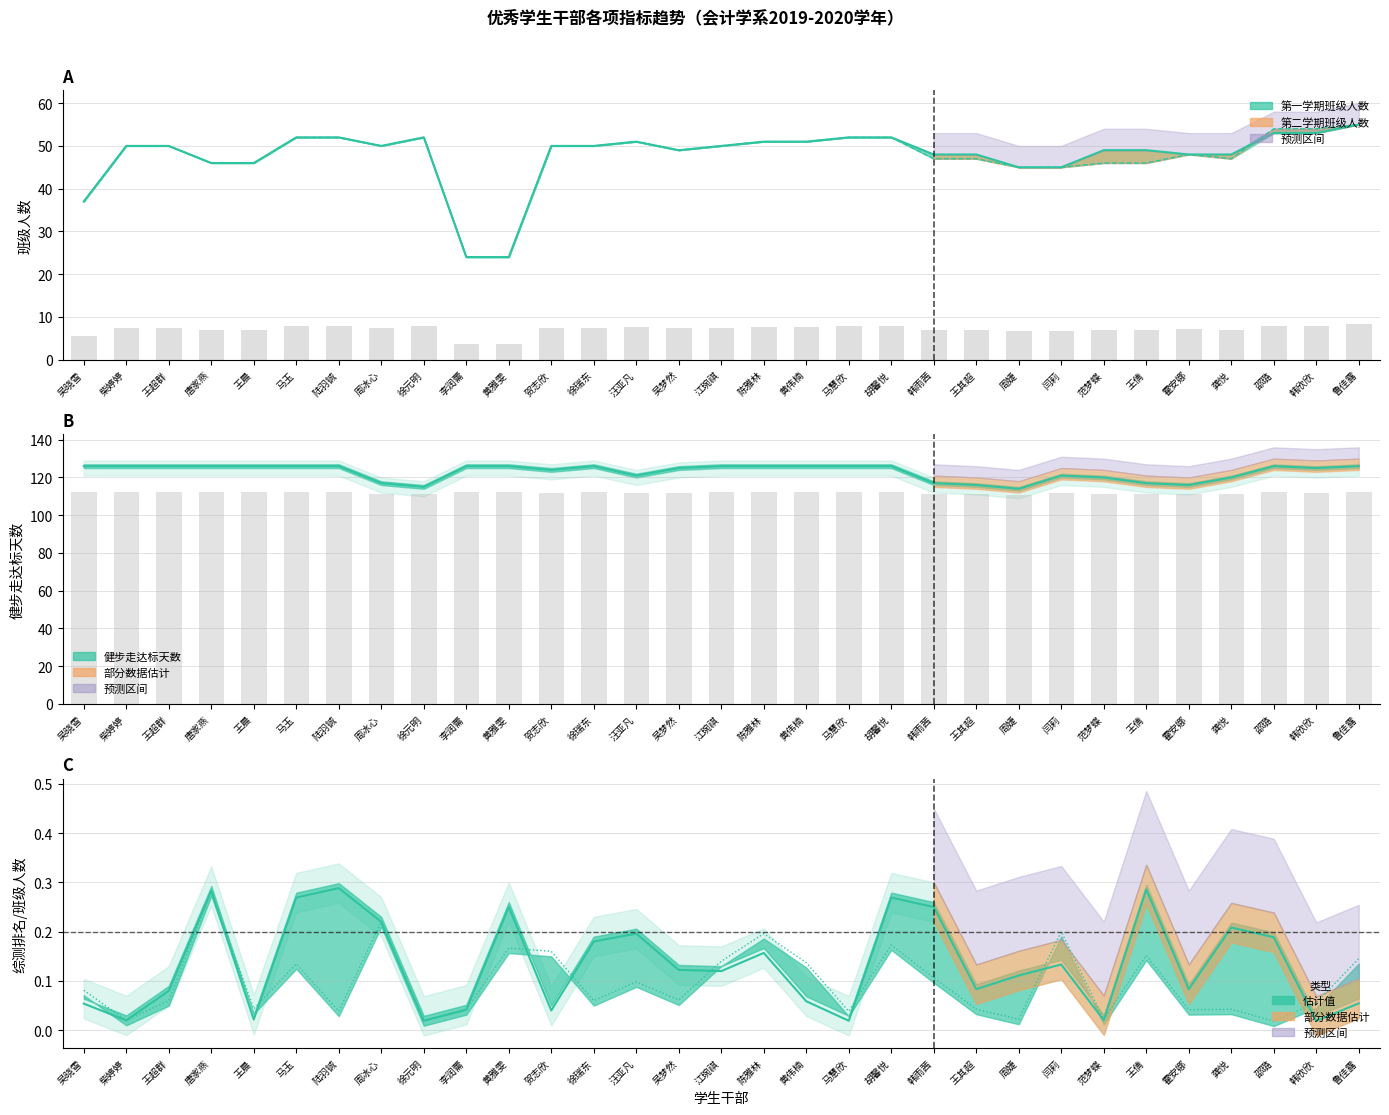

The 第一学期班级人数 series shows 25 at 王其超. True or false?

False